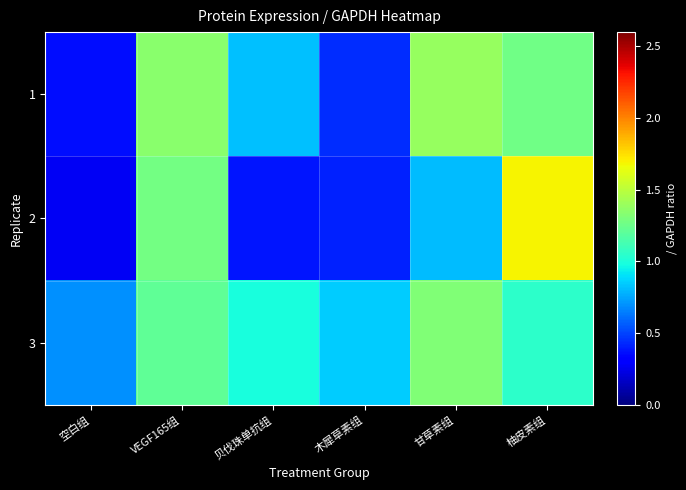

List the series in order of their overall mean, highest first.

3, 1, 2